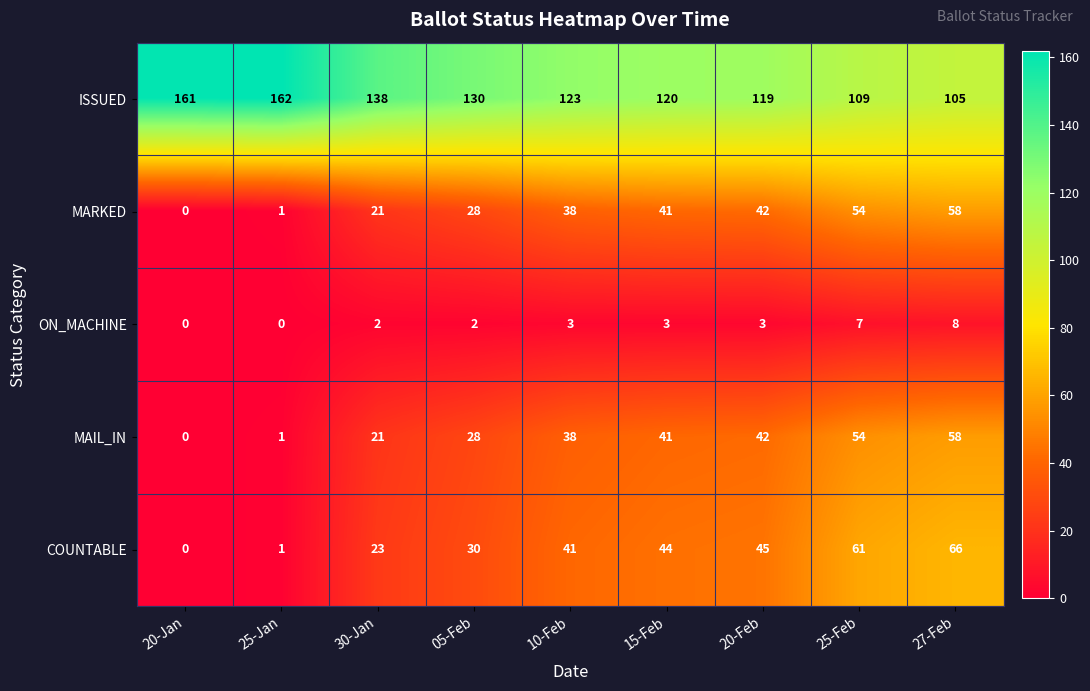

At which label is MARKED closest to 29?

05-Feb